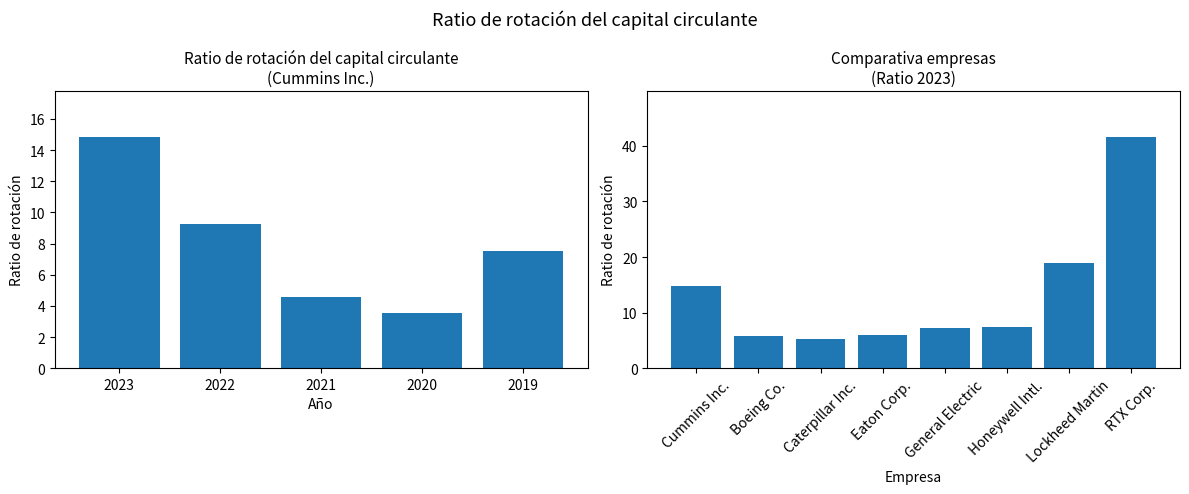

At which label is the value closest to 9?

2022